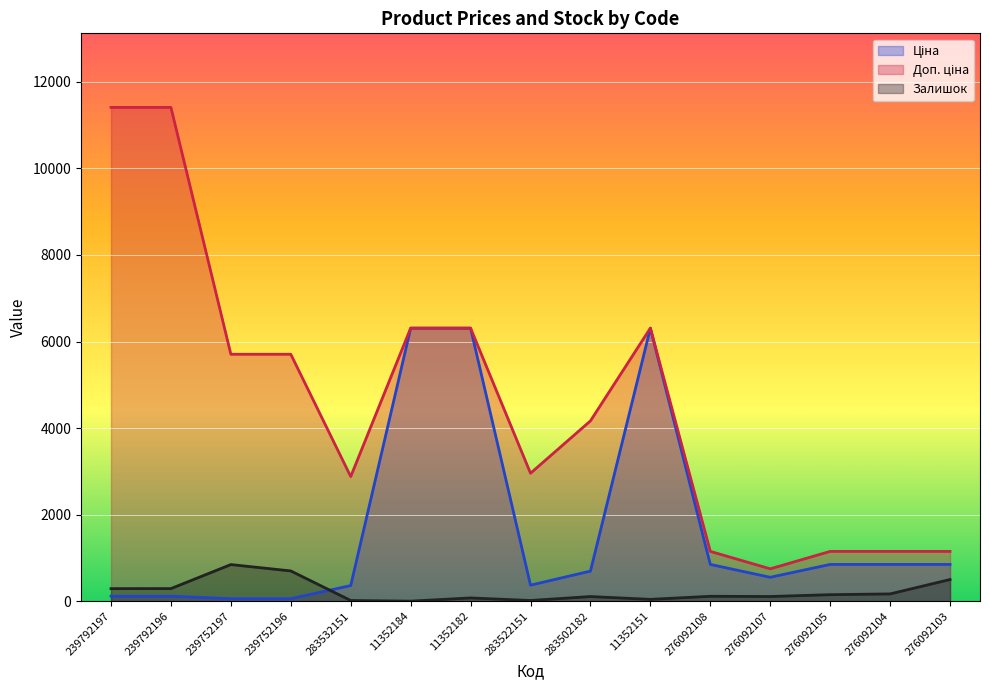

What is the average value of the Ціна series?

1642.5